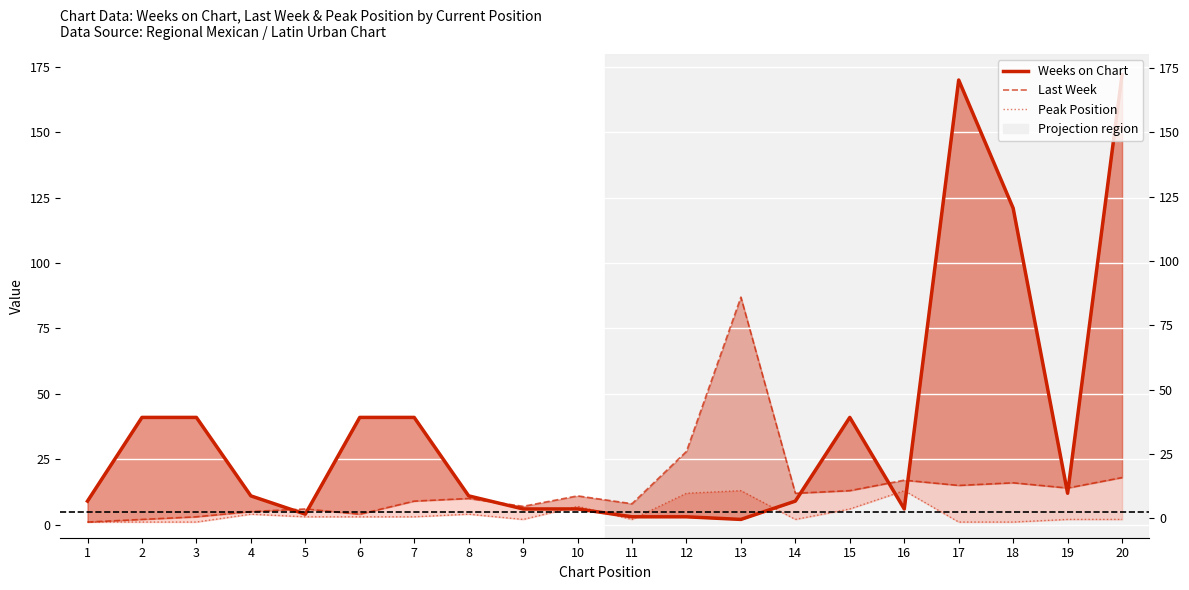

How many interior local valleys does the Last Week series have?

6